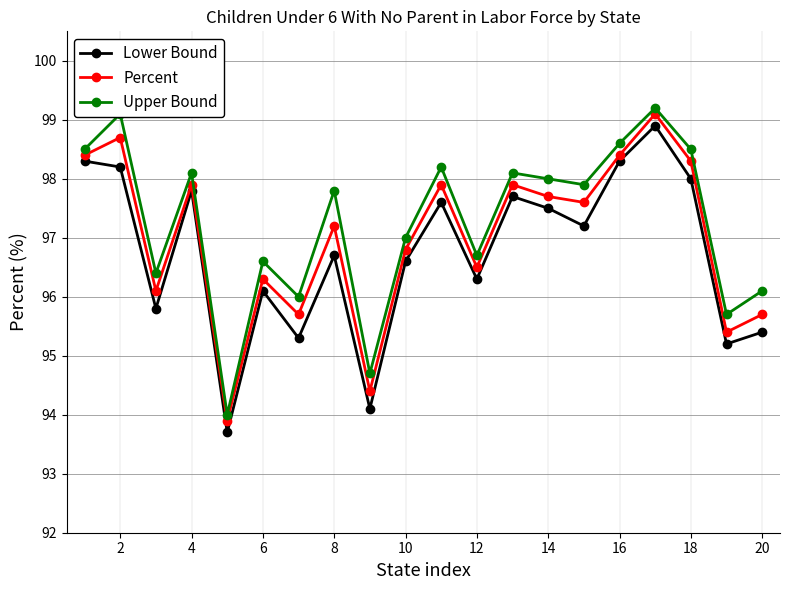

Which series has the largest total across all categories?

Upper Bound